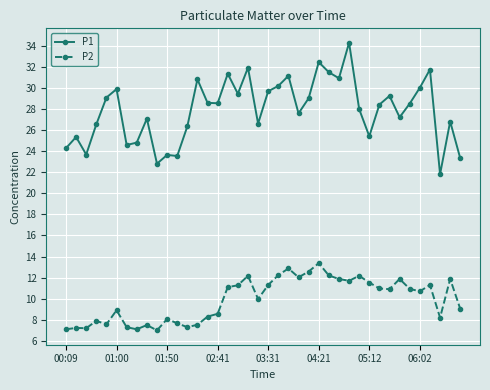

Rank the series by their average value, from lowest to highest.

P2, P1